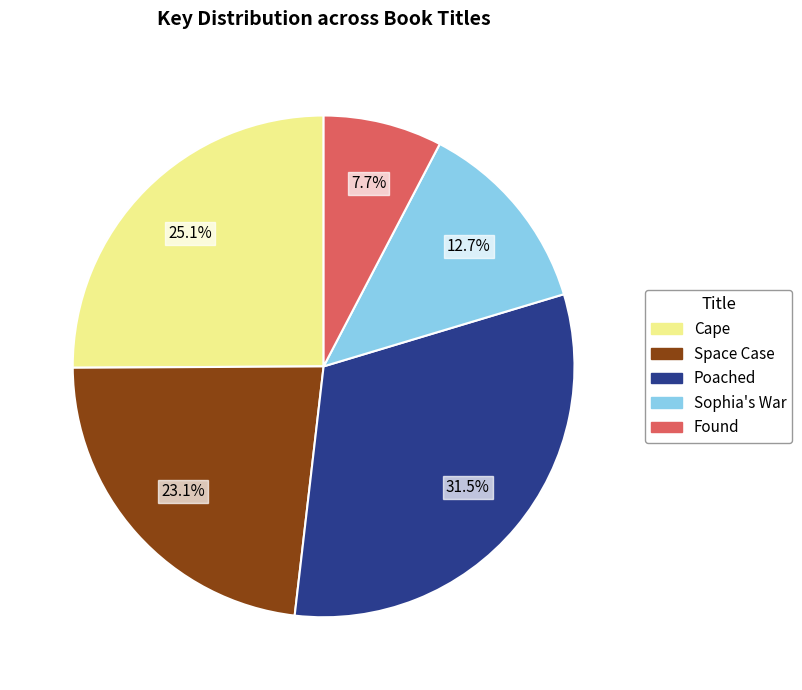

To the nearest percent, what portion does Sophia's War represent?

13%